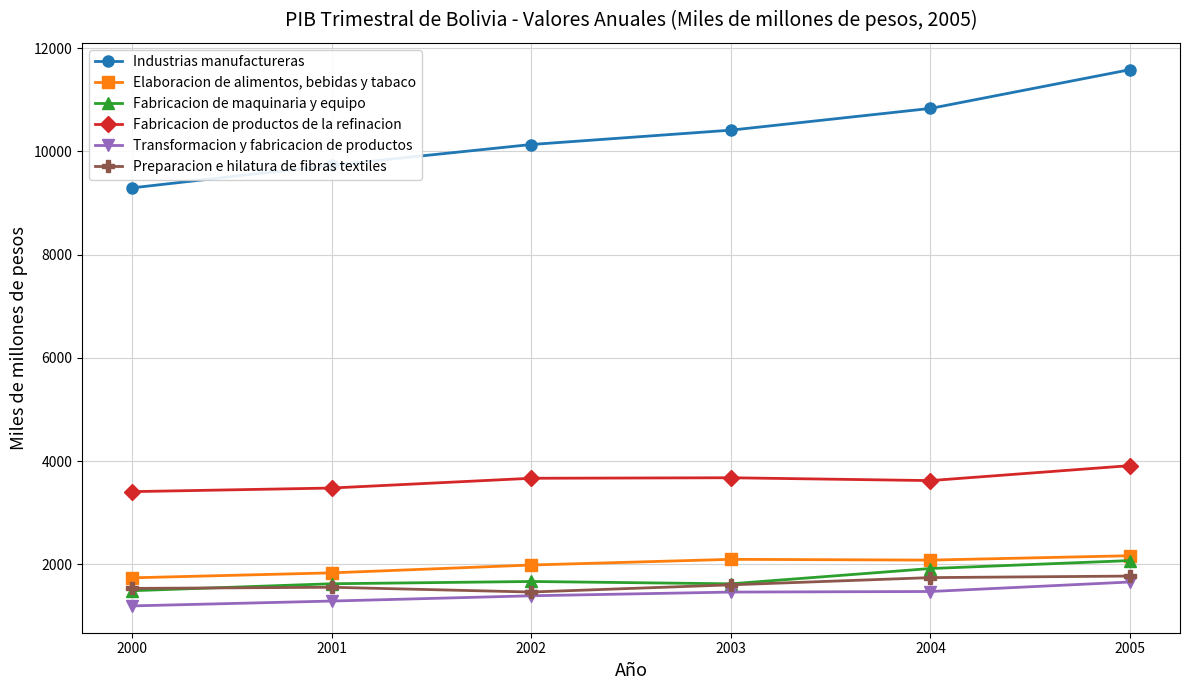

How many lines are shown in the chart?

6